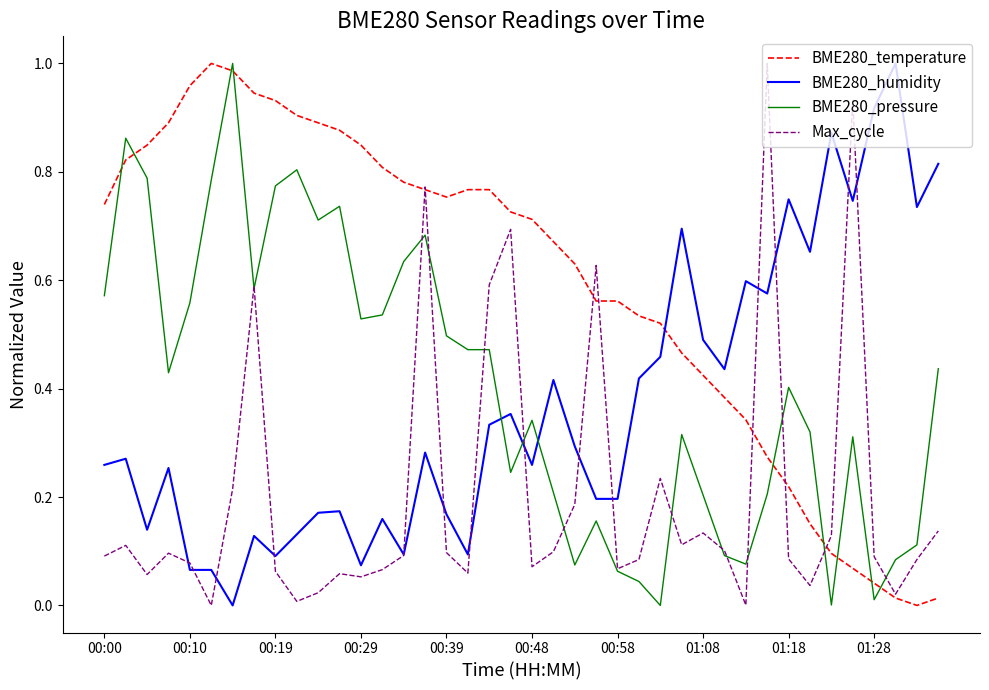

Which series has the largest total across all categories?

BME280_temperature